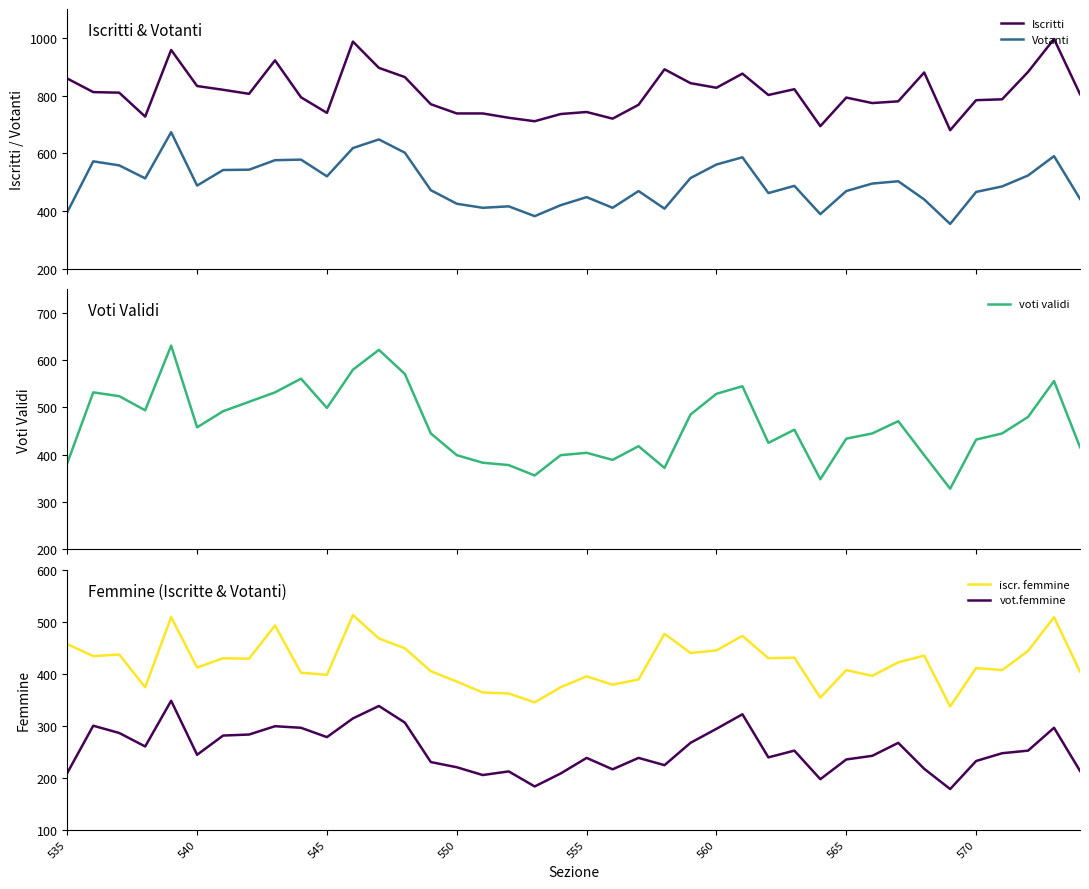

Which series has the largest range (max minus min)?

Votanti